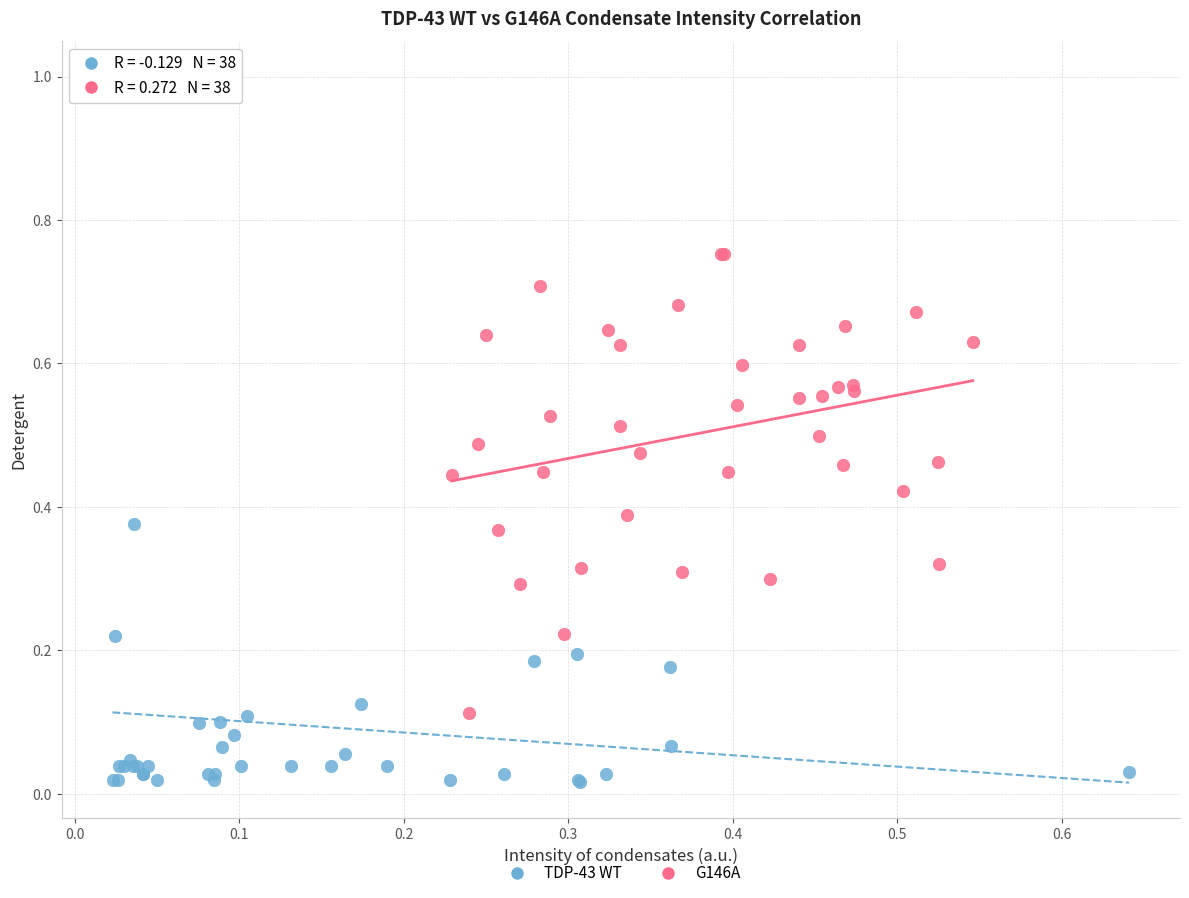

What are all the series names shown in the legend?

TDP-43 WT, G146A